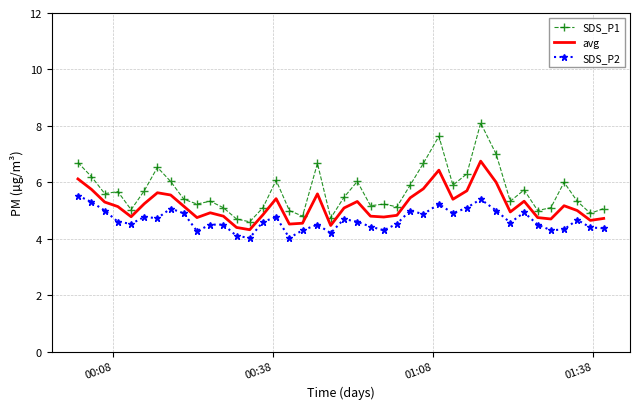

Which series has the largest total across all categories?

SDS_P1